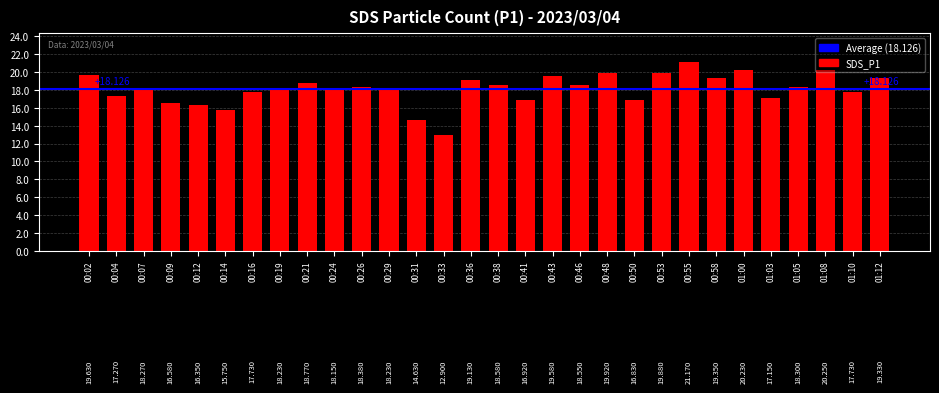

Reading left to right, what are all the values shown in this chart?

19.6	17.3	18.3	16.6	16.4	15.8	17.7	18.2	18.8	18.1	18.4	18.2	14.6	12.9	19.1	18.6	16.9	19.6	18.6	19.9	16.8	19.9	21.2	19.4	20.2	17.1	18.3	20.2	17.7	19.3